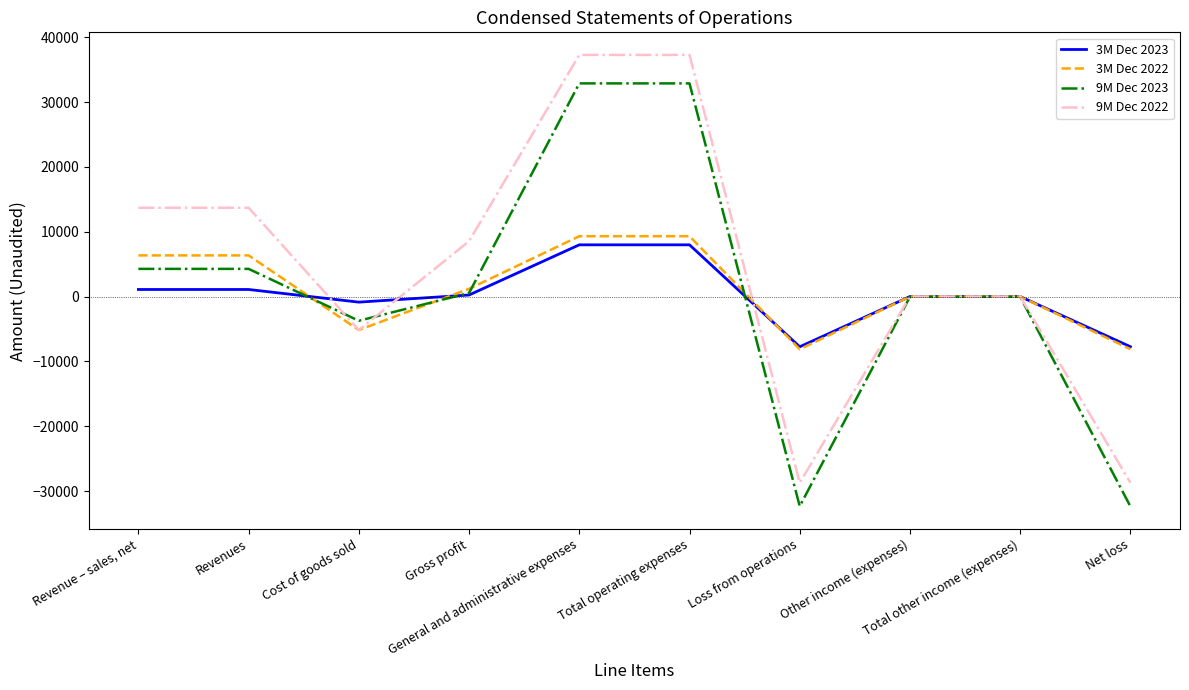

What is the minimum value shown in the chart?

-32348